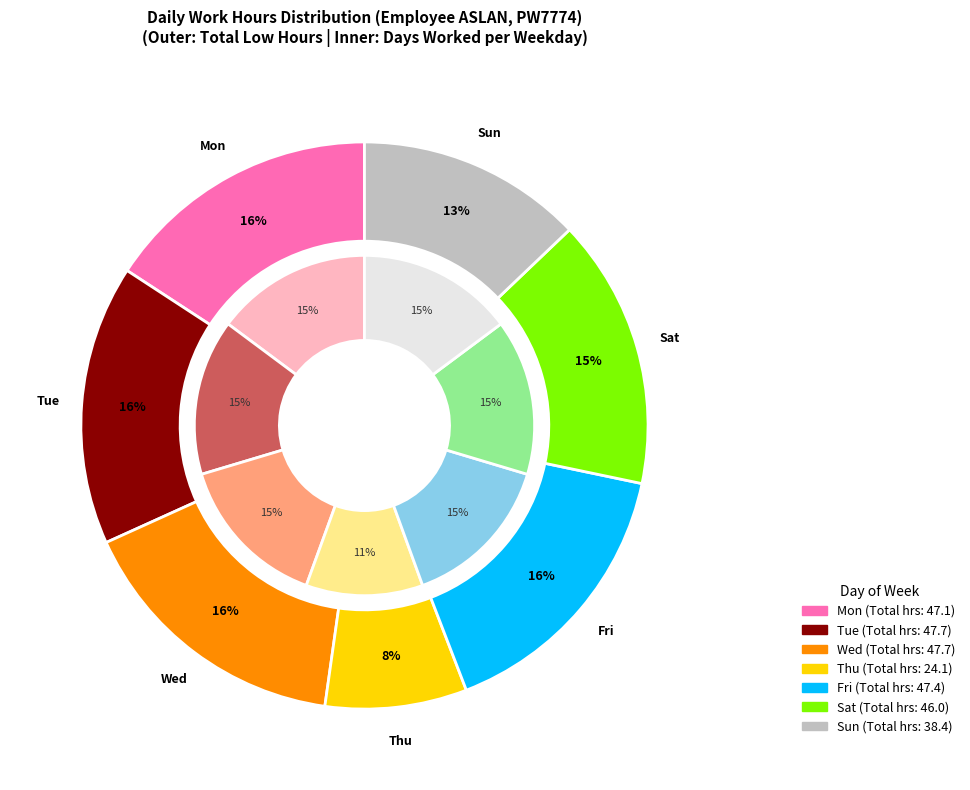

Which has a higher value, 18-Sat or 8-Wed?

8-Wed